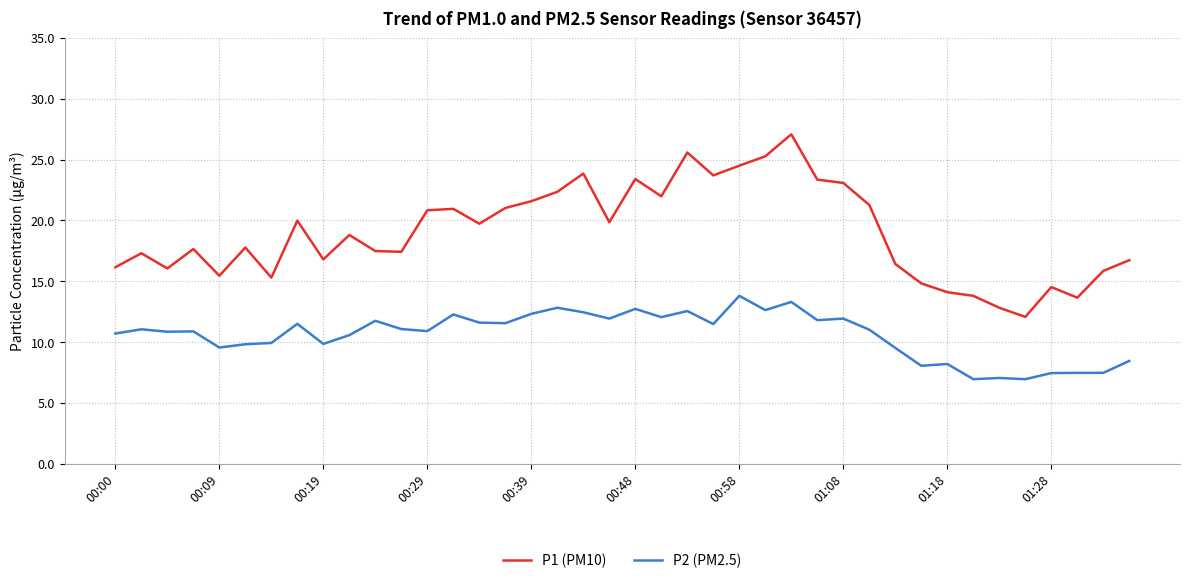

What are all the series names shown in the legend?

P1 (PM10), P2 (PM2.5)